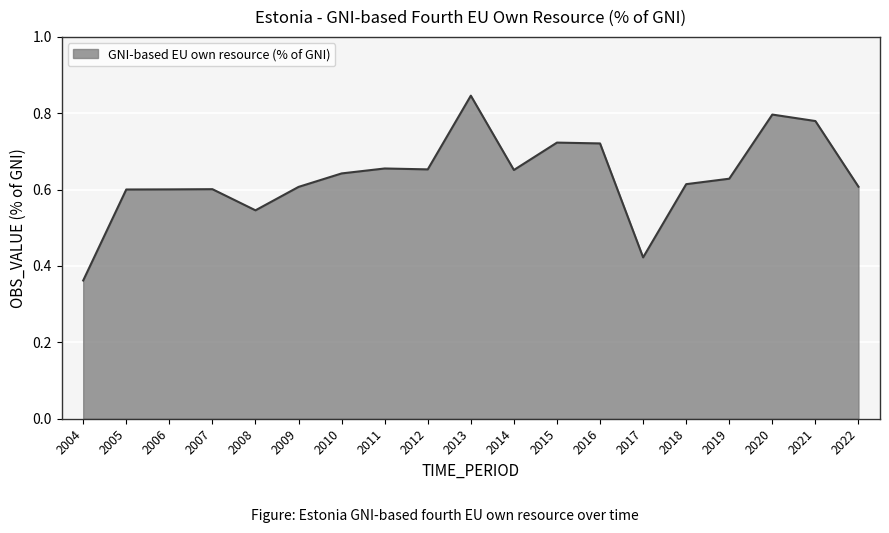

Is it true that the value at 2005 is 0.6?

True